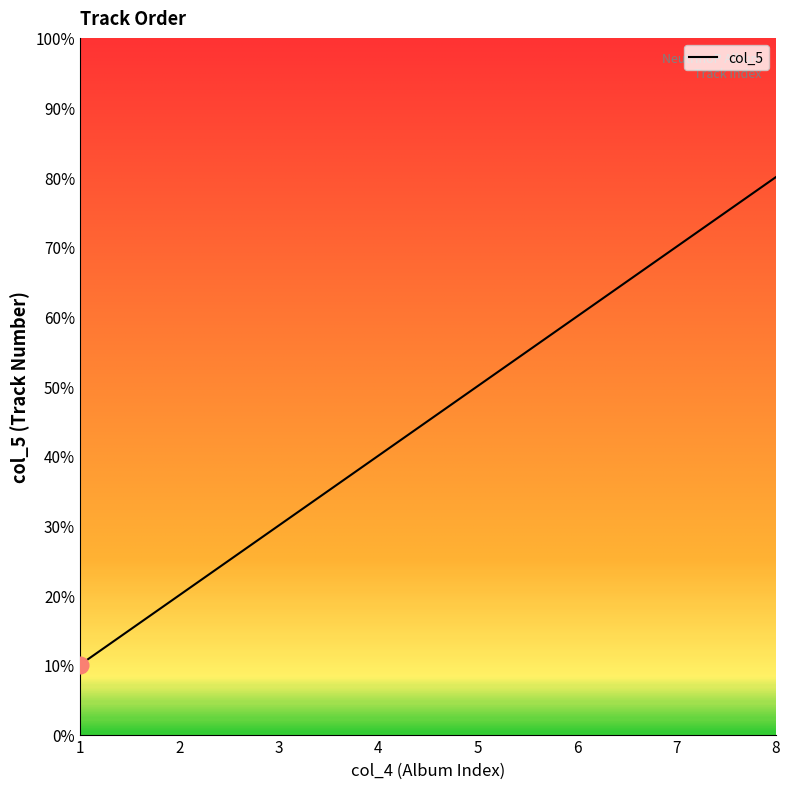

Does the chart have visible grid lines?

No